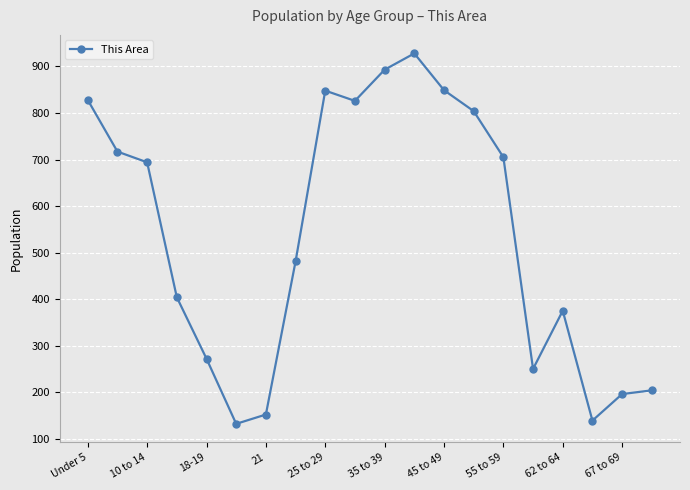

What is the value of the 6th point from the left?

132